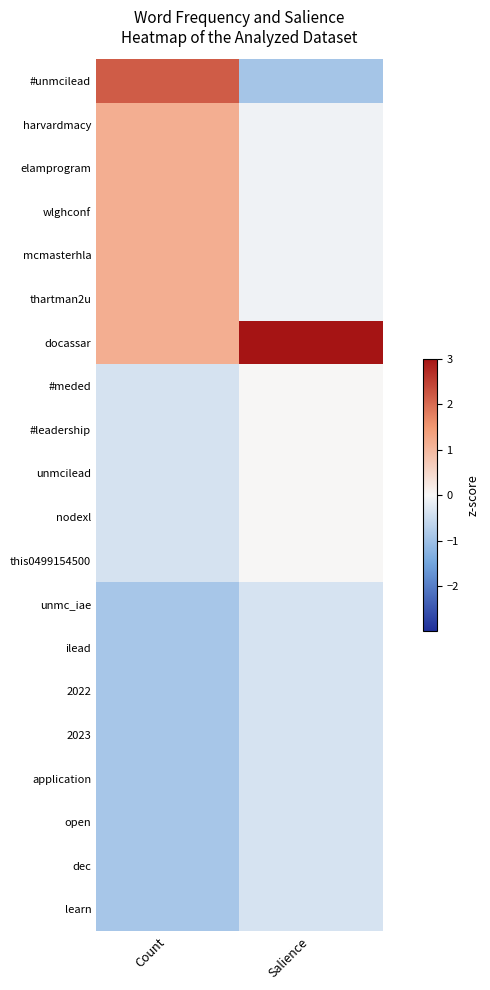

What is the spread (max minus min) of values at Salience?

5.2